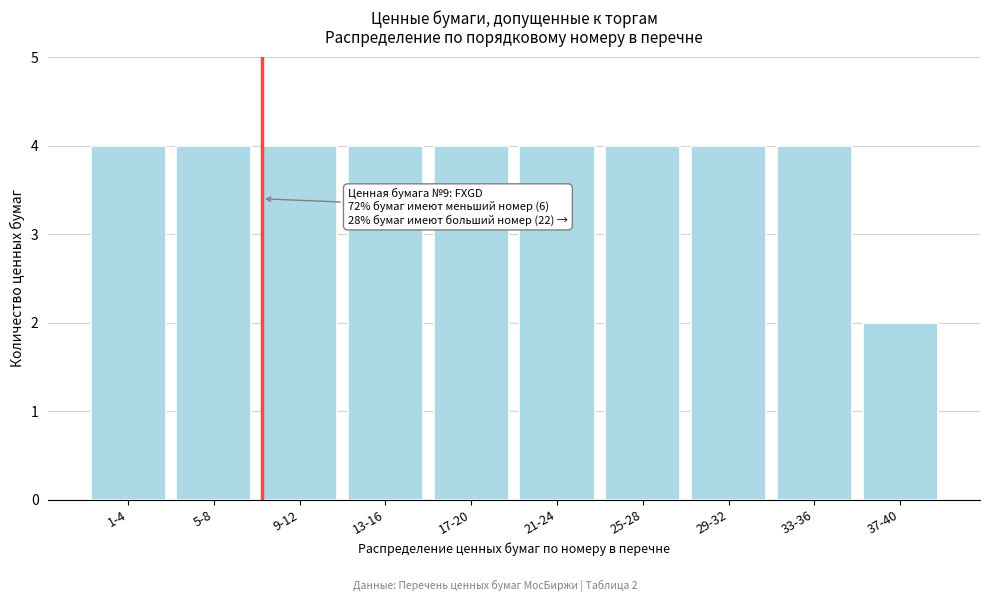

Reading left to right, extract all data points from this chart.

1-4=4	5-8=4	9-12=4	13-16=4	17-20=4	21-24=4	25-28=4	29-32=4	33-36=4	37-40=2